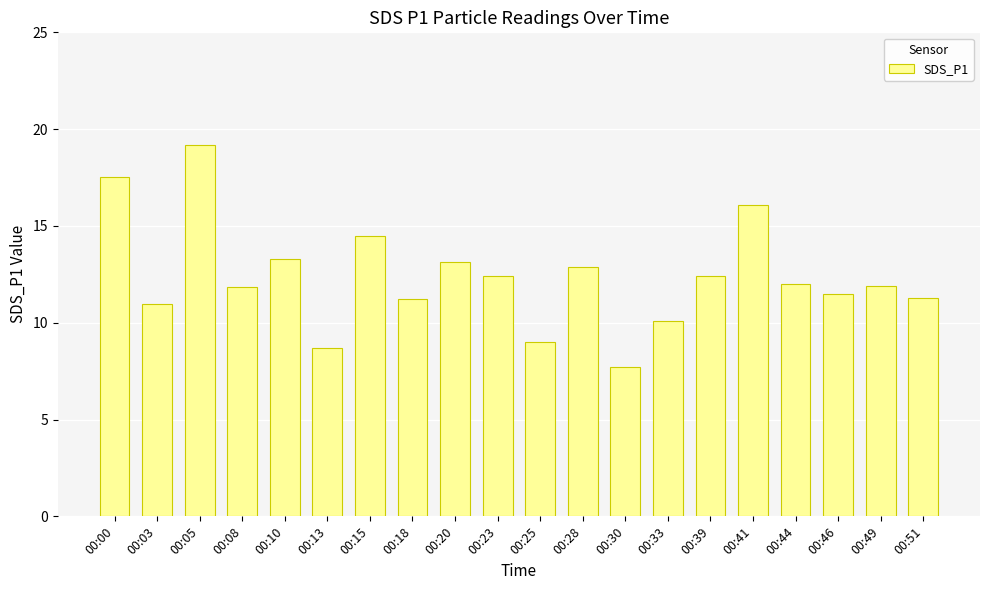

The chart shows a value of 10.0 at 00:41. True or false?

False